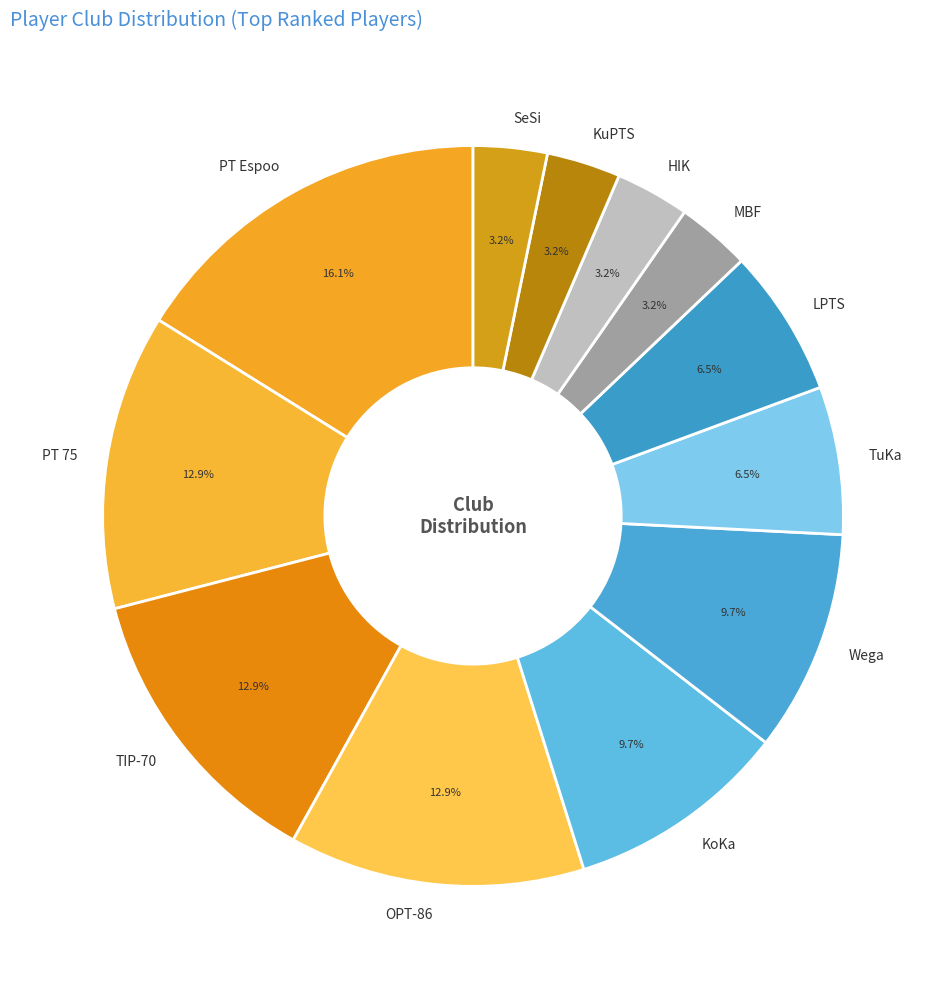

Which slice is the largest?

PT Espoo